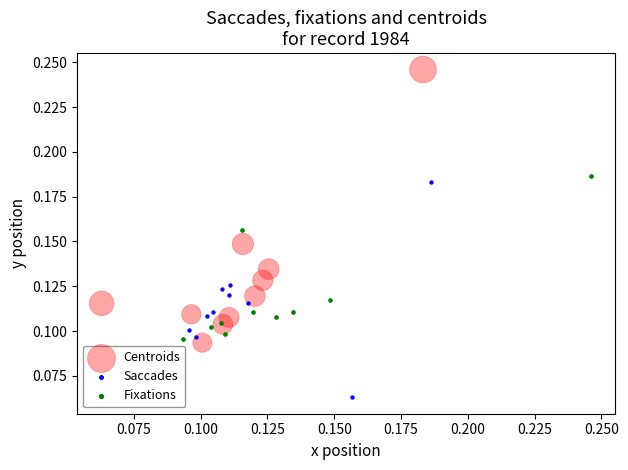

What are all the series names shown in the legend?

Centroids, Saccades, Fixations